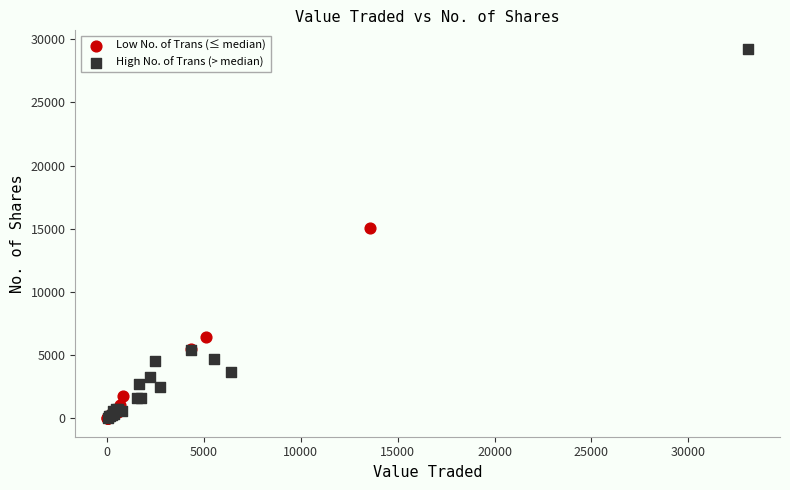

Which series contains the highest Y value?

High No. of Trans (> median)